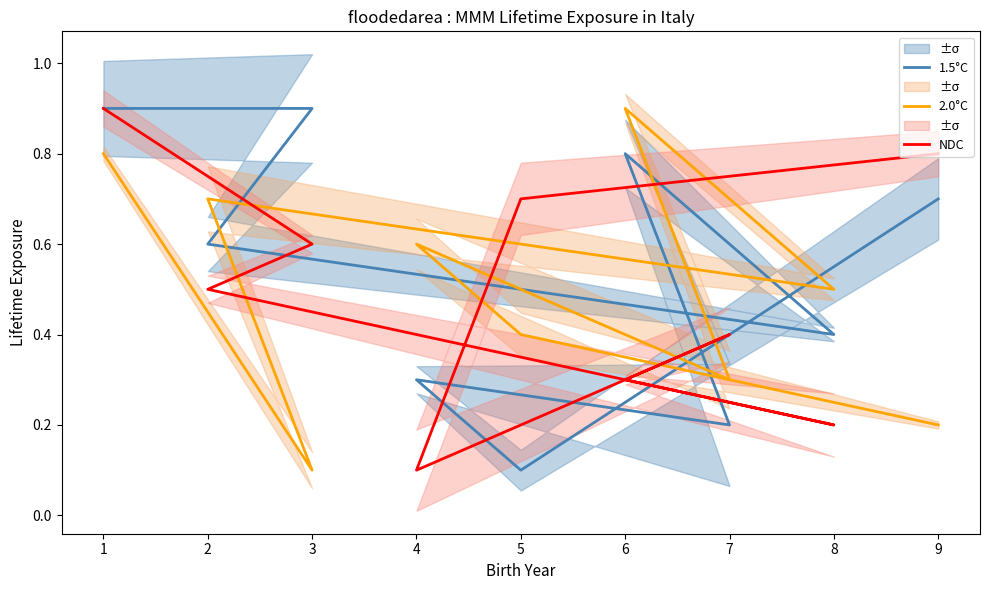

How many categories are shown in the chart?

9